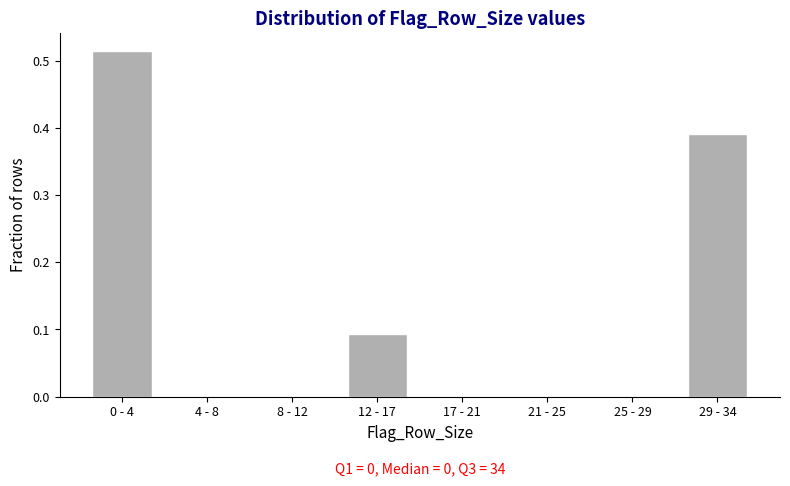

The chart shows a value of -0.2 at 21 - 25. True or false?

False